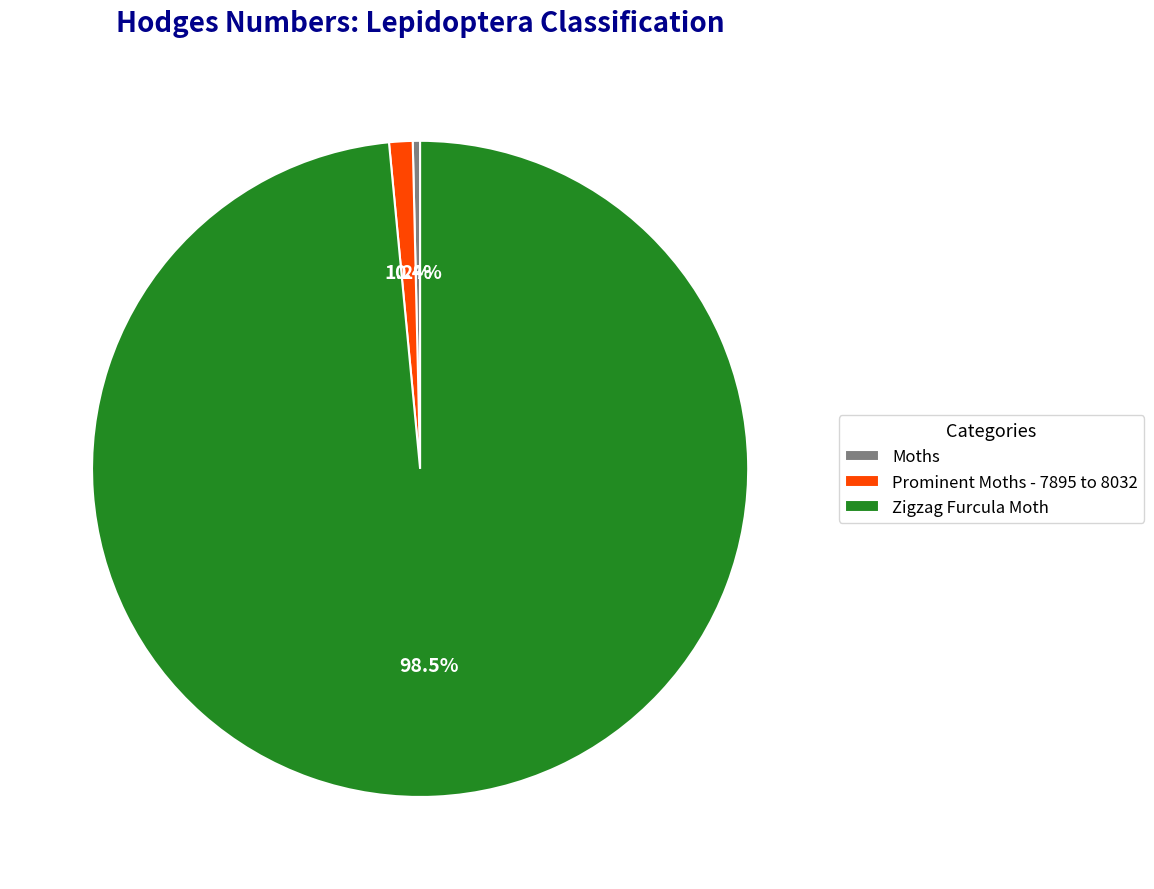

Rank the categories by value from highest to lowest.

Zigzag Furcula Moth, Prominent Moths - 7895 to 8032, Moths